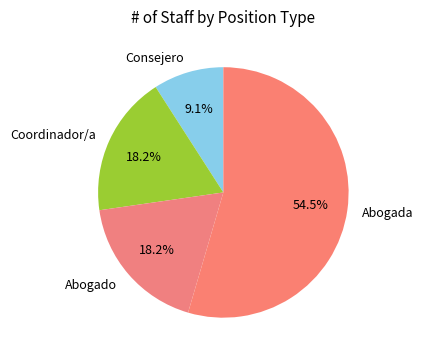

Combined, do Consejero and Abogada account for over 50%?

Yes